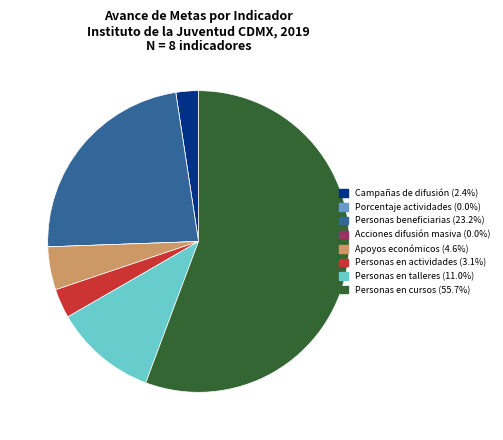

The Personas beneficiarias slice represents 36% of the pie. True or false?

False